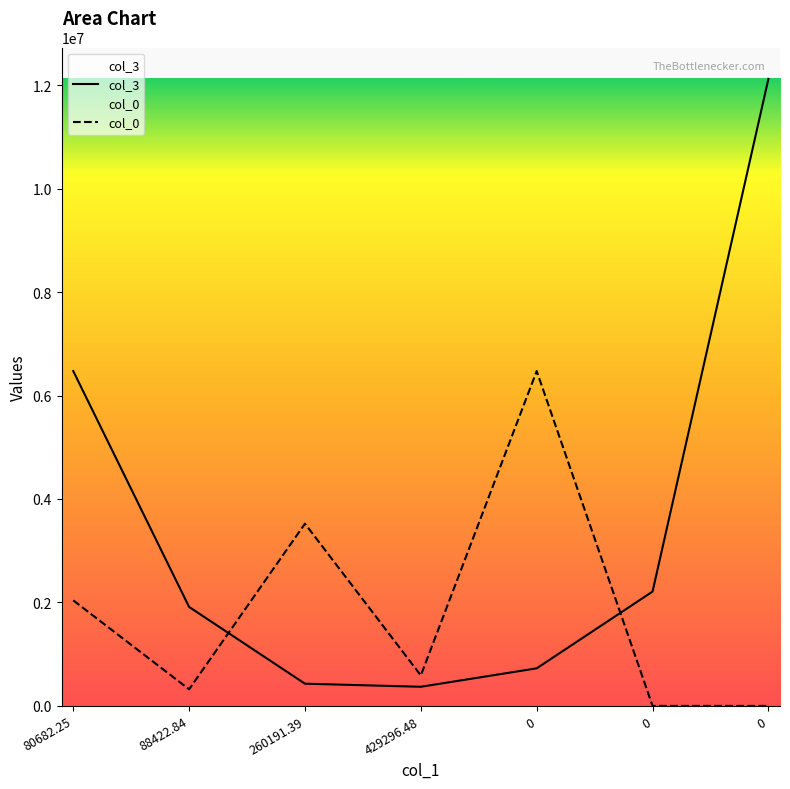

True or false: col_0 and col_3 cross at least once.

True